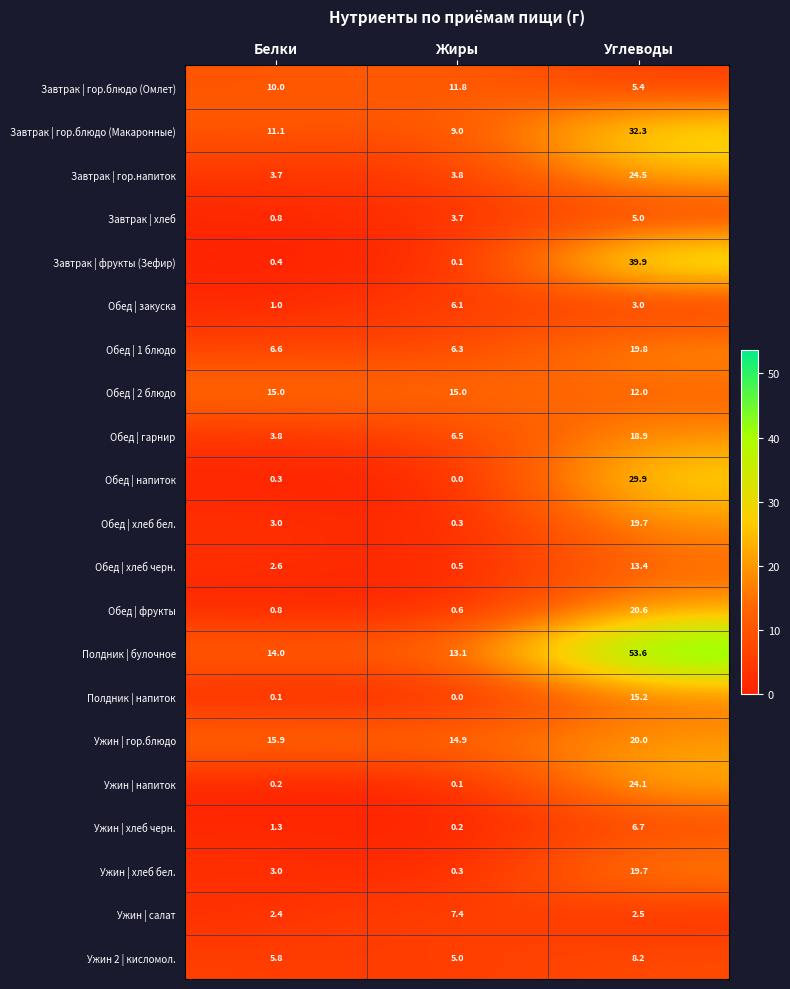

What is the difference between the highest and lowest values at Углеводы?

51.1